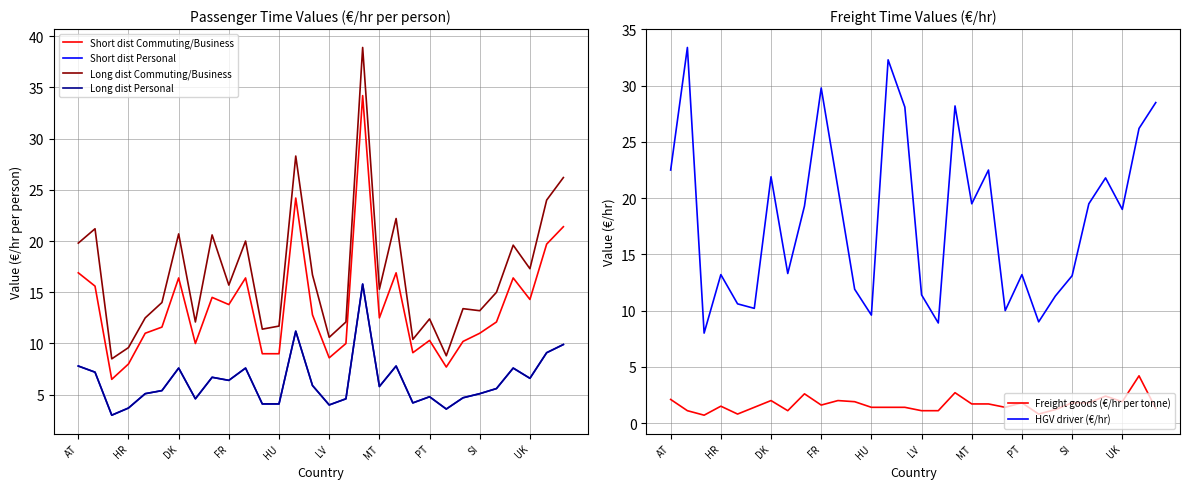

Does the chart display data point markers on the line(s)?

No